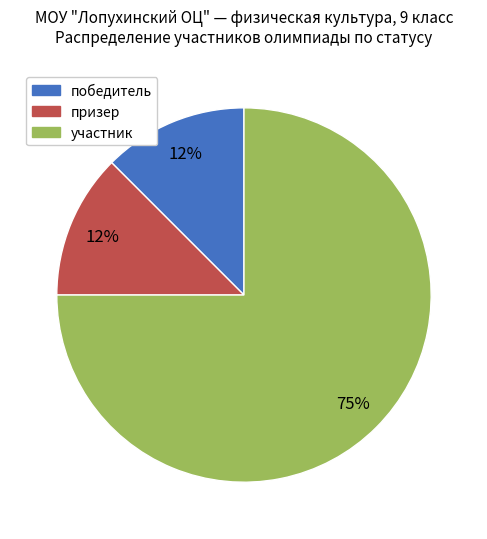

The призер slice represents 2% of the pie. True or false?

False